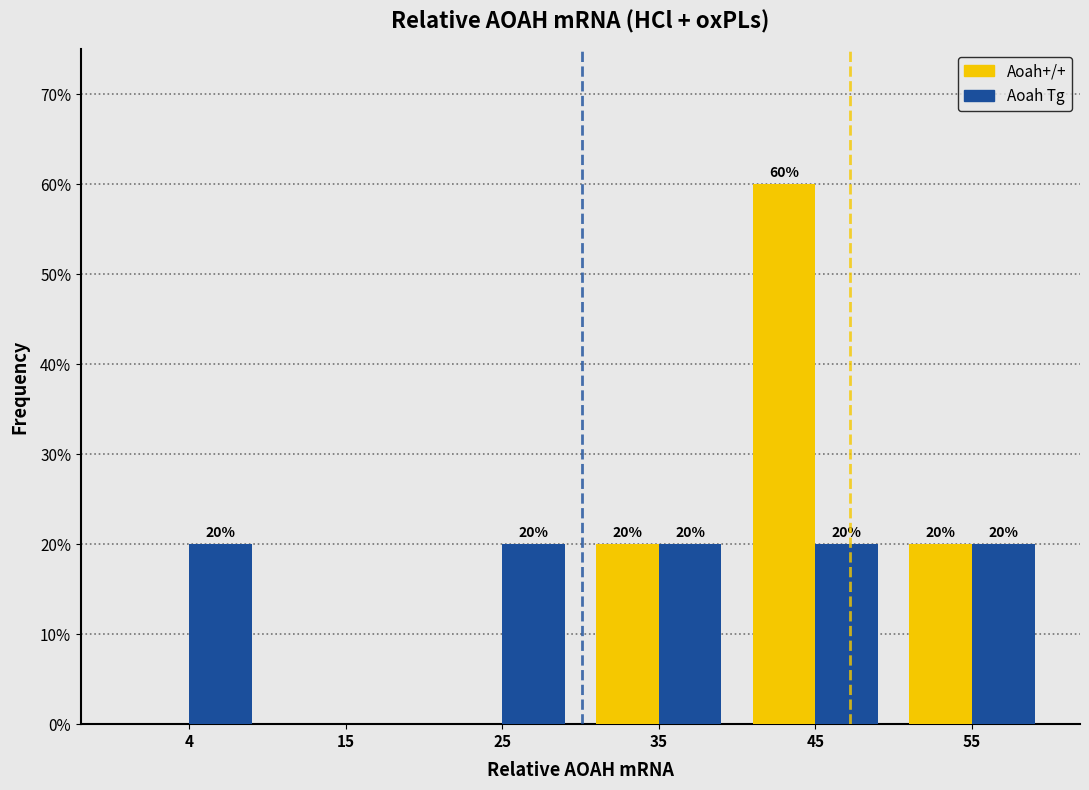

In the Aoah+/+ series, which range on the x-axis has the tallest bar?

40 to 50